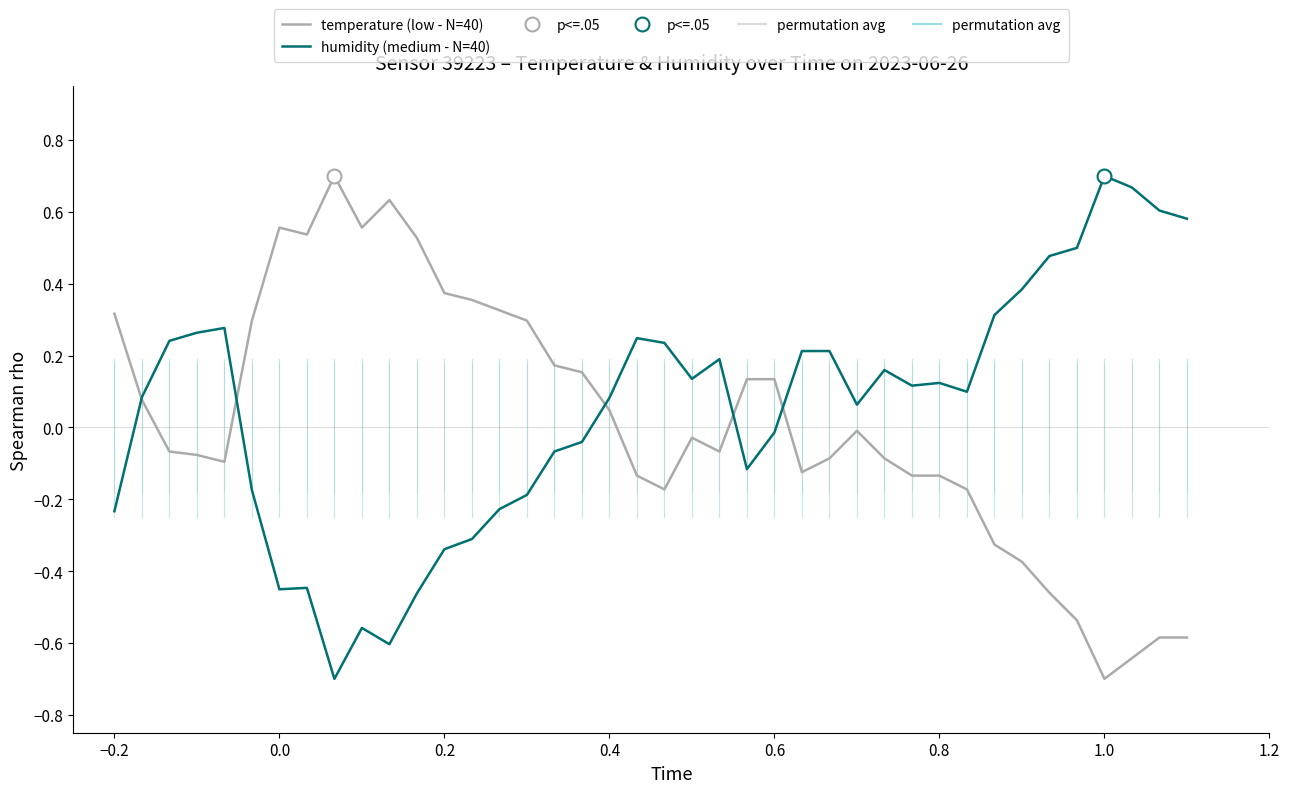

What is the sum of all humidity (medium - N=40) values?

2.0